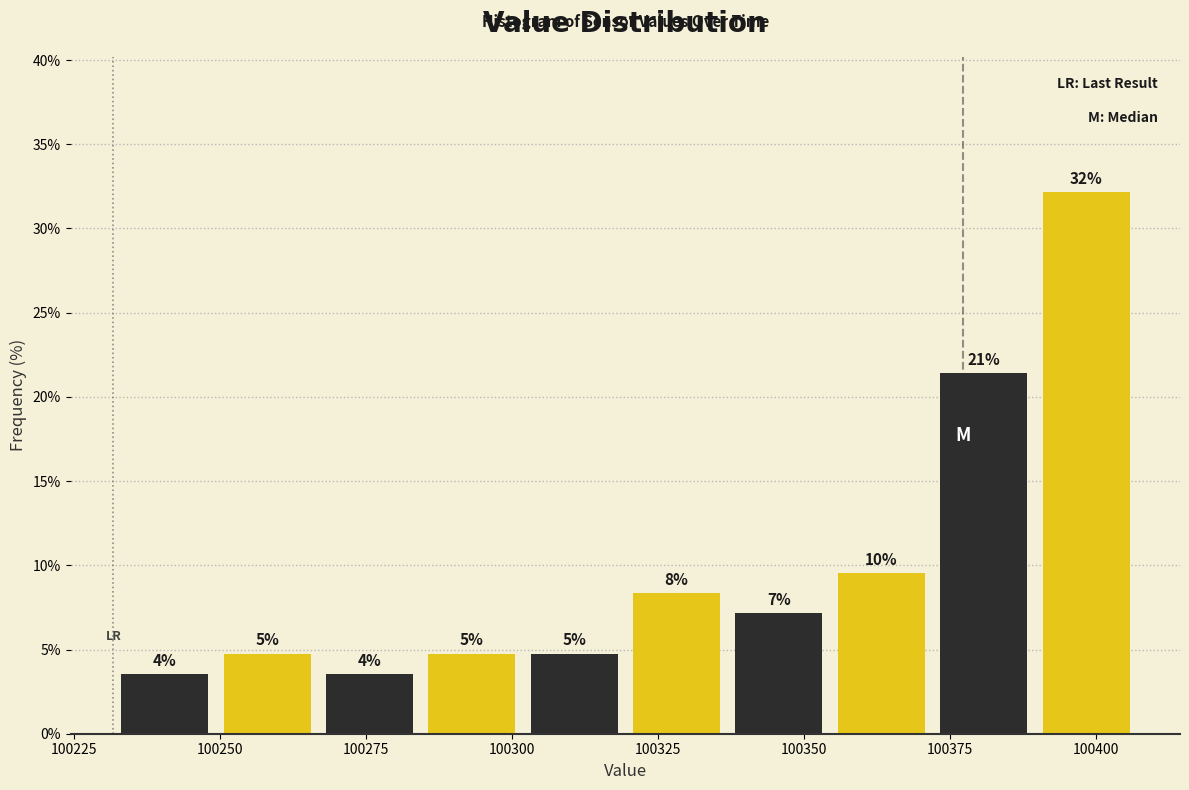

Read against the x-axis, roughly where is the centre of the tallest bar?

100400